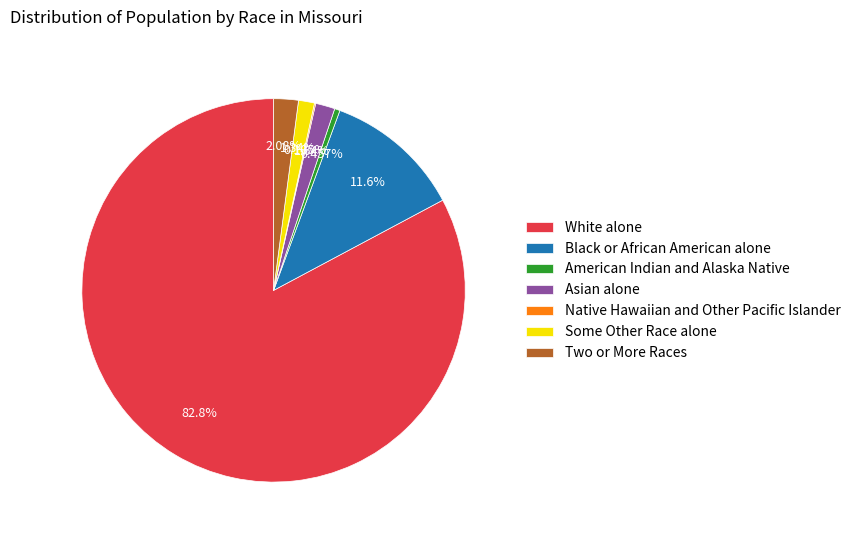

Between Two or More Races and White alone, which is larger?

White alone